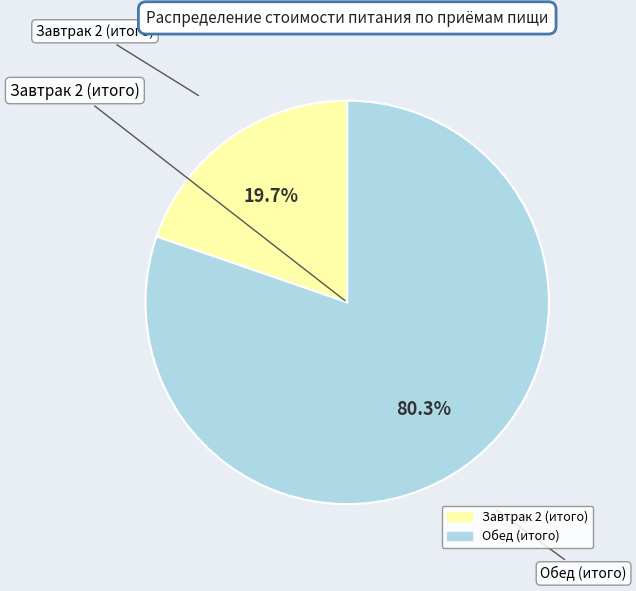

Approximately how many times larger is the value at Обед (итого) compared to Завтрак 2 (итого)?

4.1